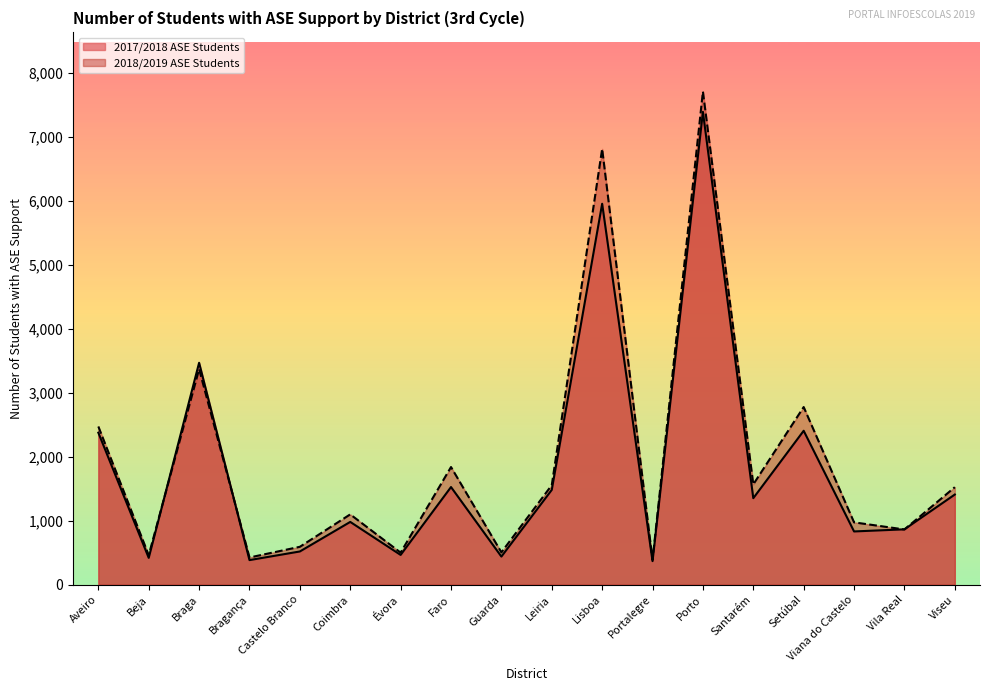

What is the spread (max minus min) of values at Braga?

99